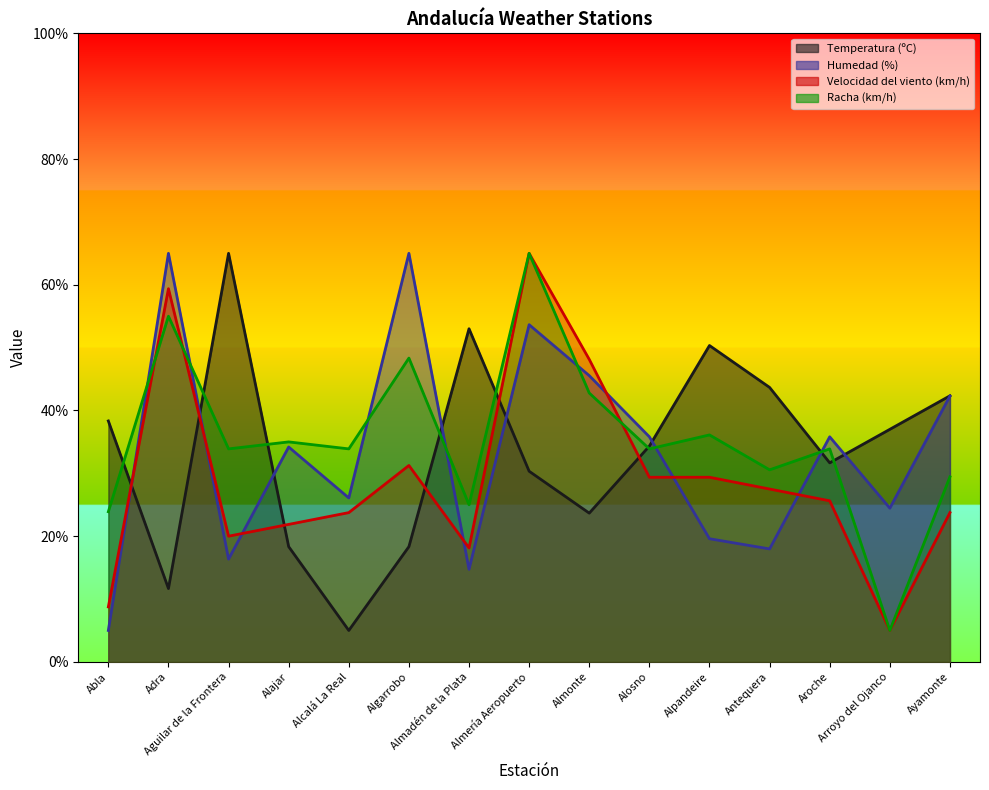

At which label is Temperatura (ºC) closest to 35?

Alosno